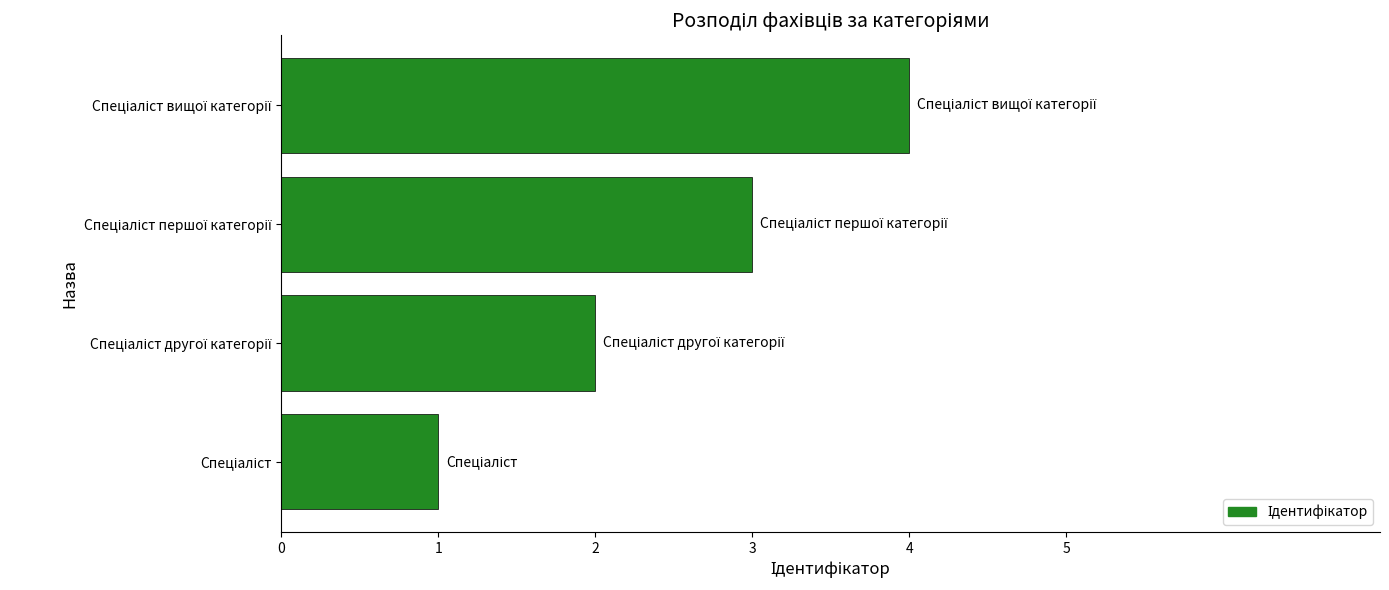

What is the sum of all values?

10